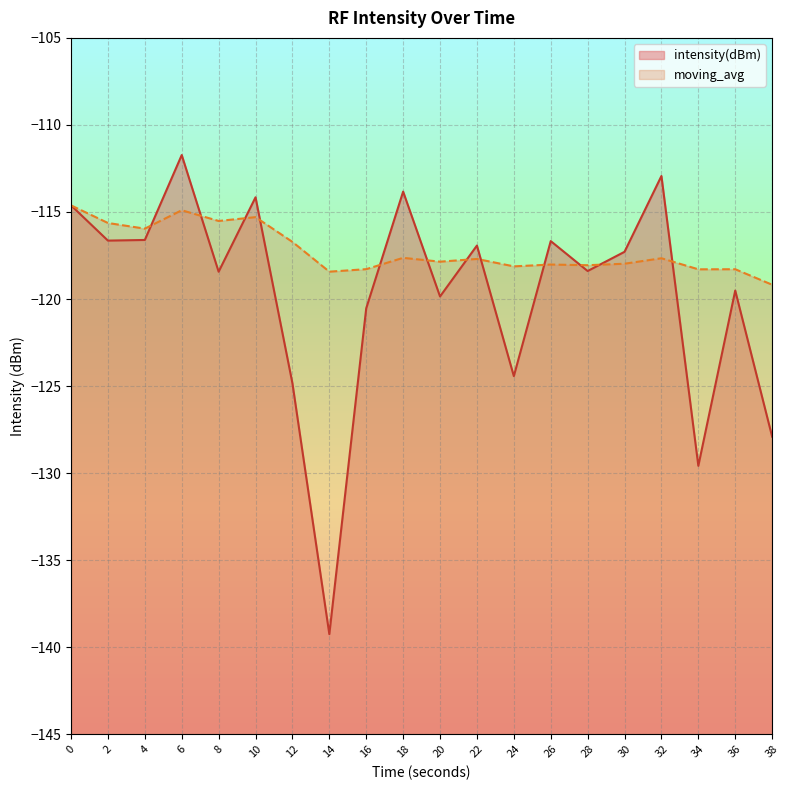

What is the value of the intensity(dBm) point at the 3rd from the left?

-116.6